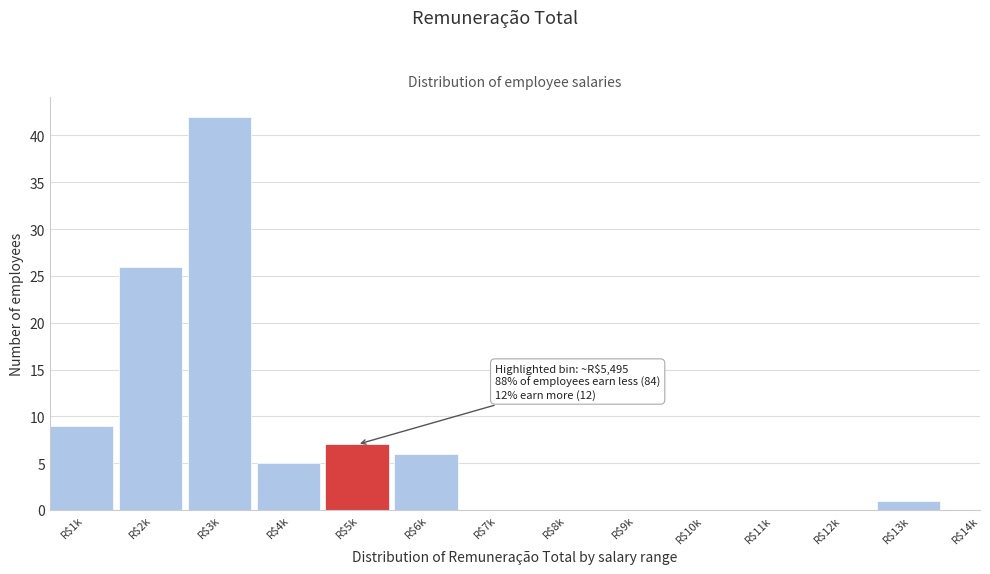

Is it true that the value at R$12k is 0?

True